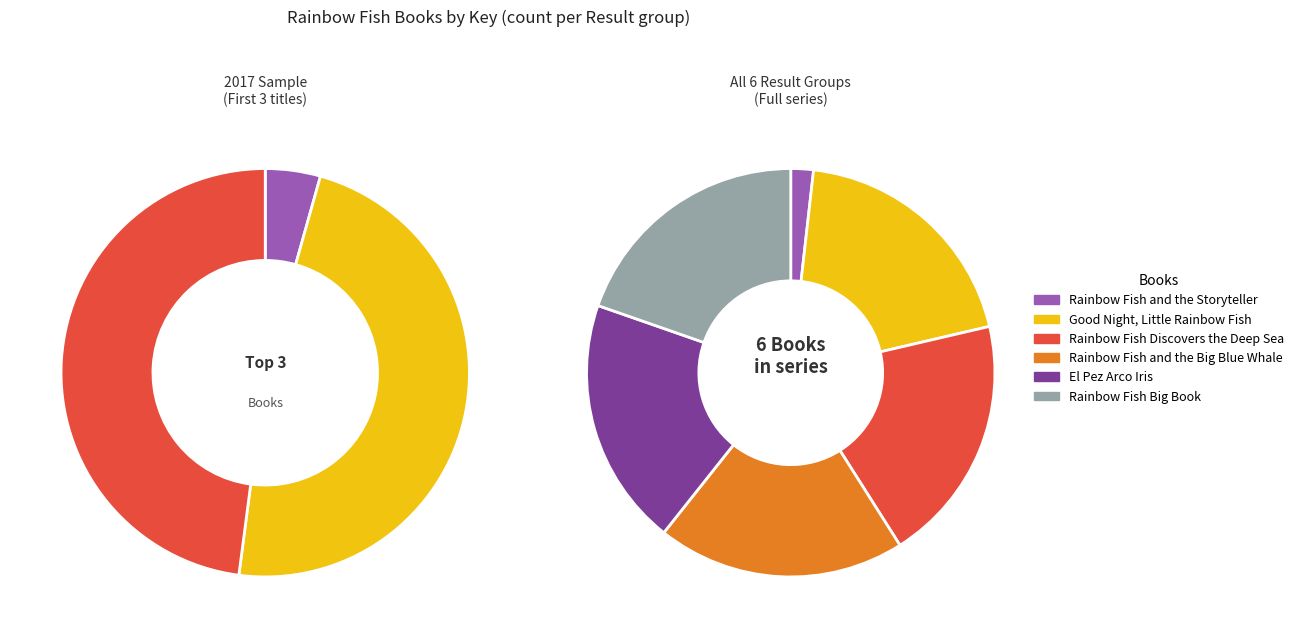

Is it true that Good Night, Little Rainbow Fish is 20% of the pie?

True